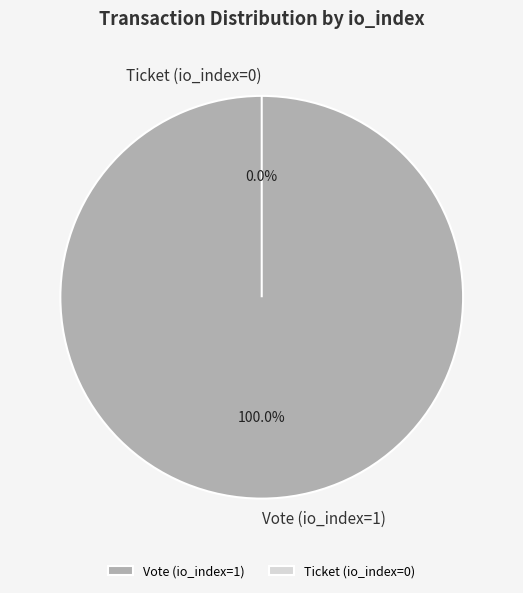

True or false: Vote (io_index=1) accounts for 89% of the total.

False